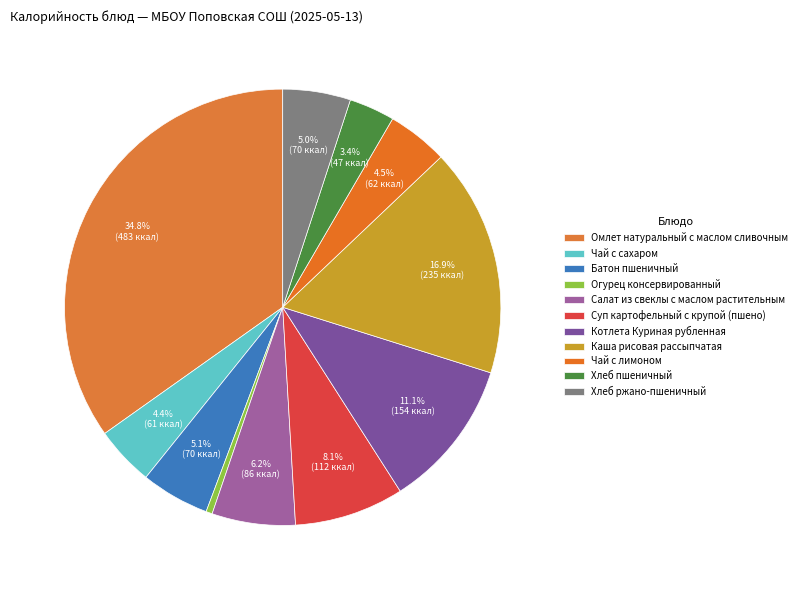

Which slice is the largest?

Омлет натуральный с маслом сливочным